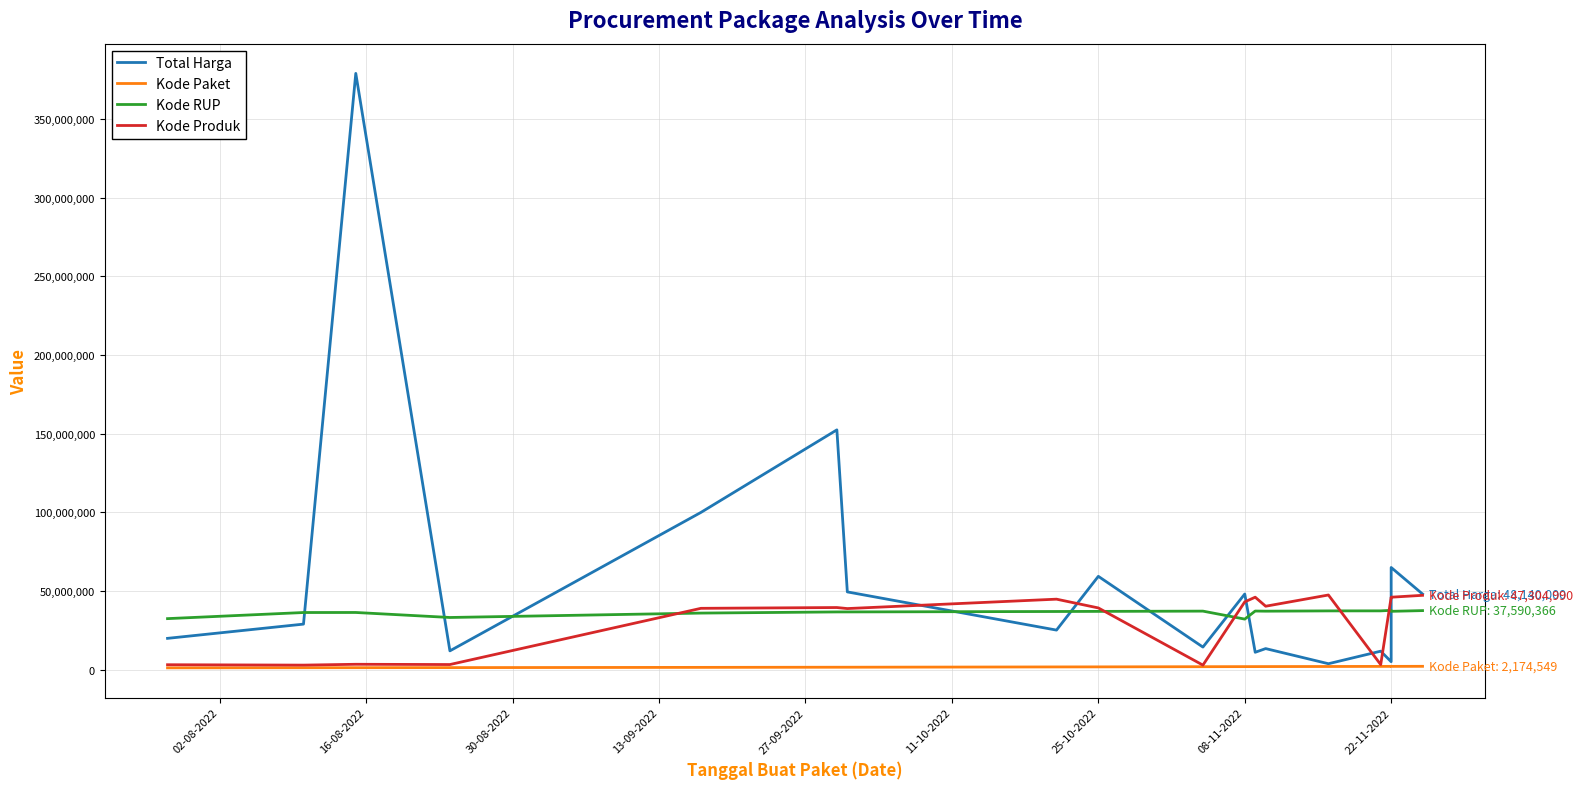

Which series has the largest total across all categories?

Total Harga